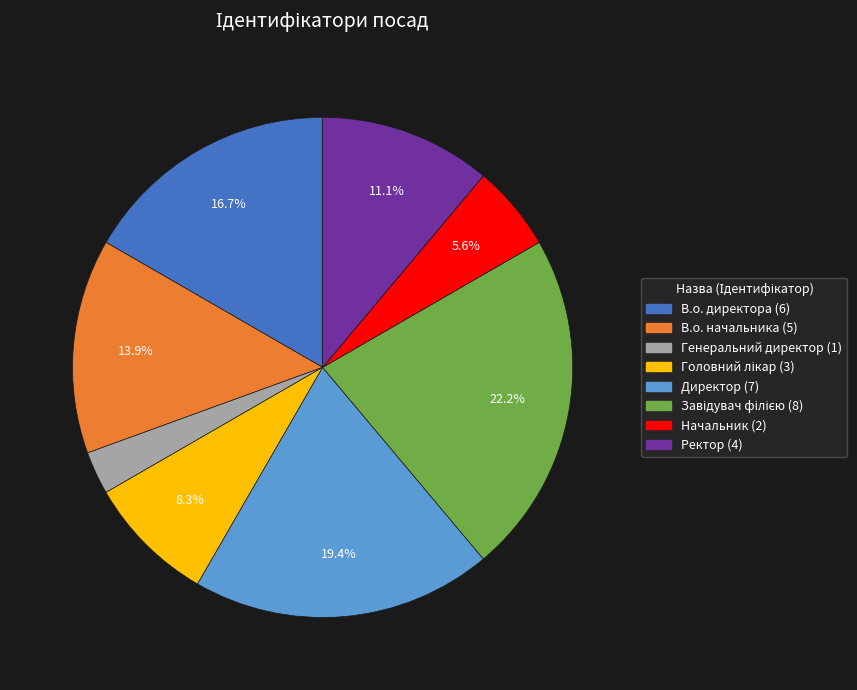

The Генеральний директор slice represents 18% of the pie. True or false?

False